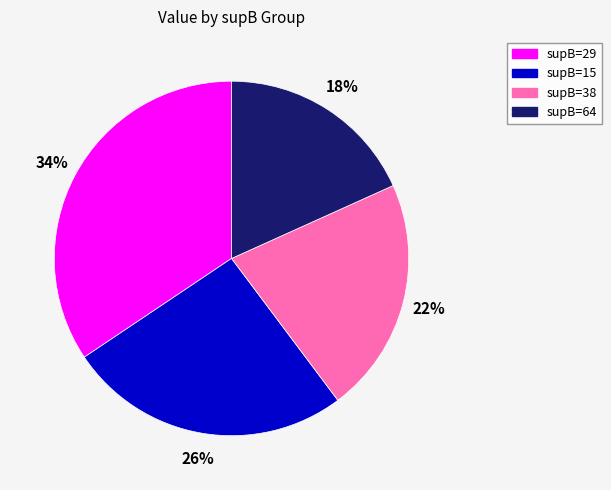

Does any single category account for the majority?

No